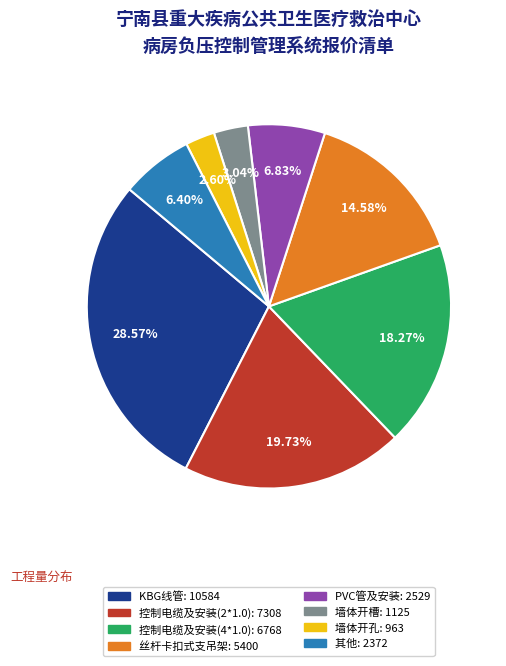

How many segments does this pie chart have?

8